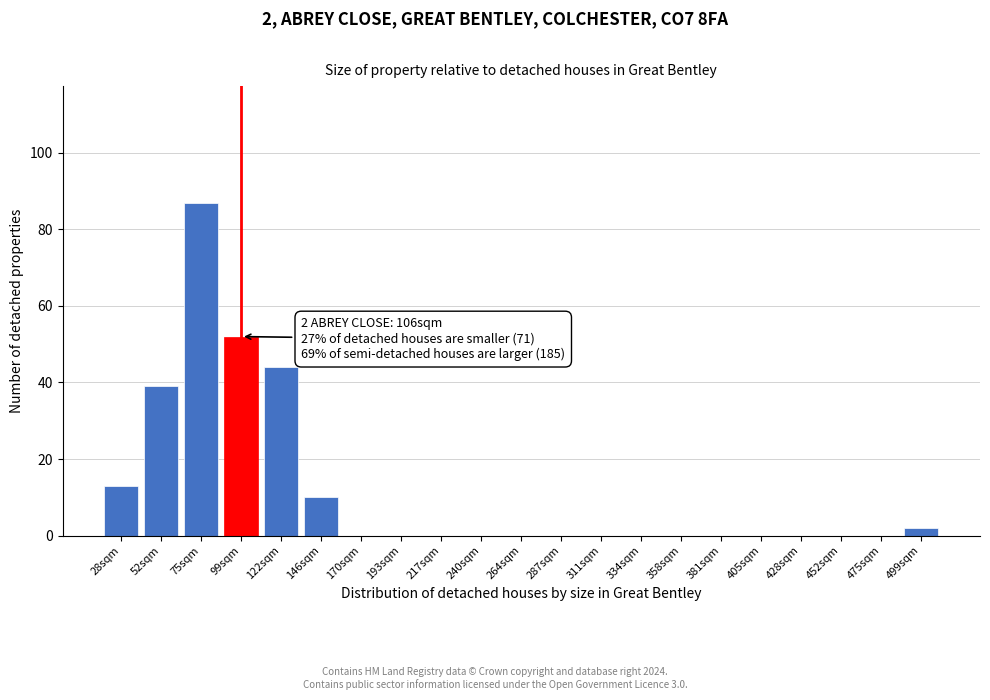

Reading right to left, extract all data points from this chart.

499sqm=2	475sqm=0	452sqm=0	428sqm=0	405sqm=0	381sqm=0	358sqm=0	334sqm=0	311sqm=0	287sqm=0	264sqm=0	240sqm=0	217sqm=0	193sqm=0	170sqm=0	146sqm=10	122sqm=44	99sqm=52	75sqm=87	52sqm=39	28sqm=13